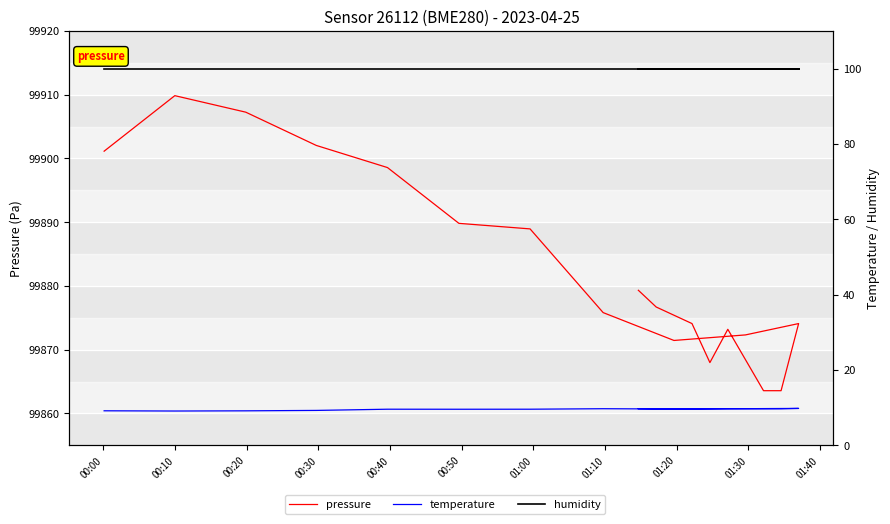

True or false: temperature and pressure cross at least once.

False